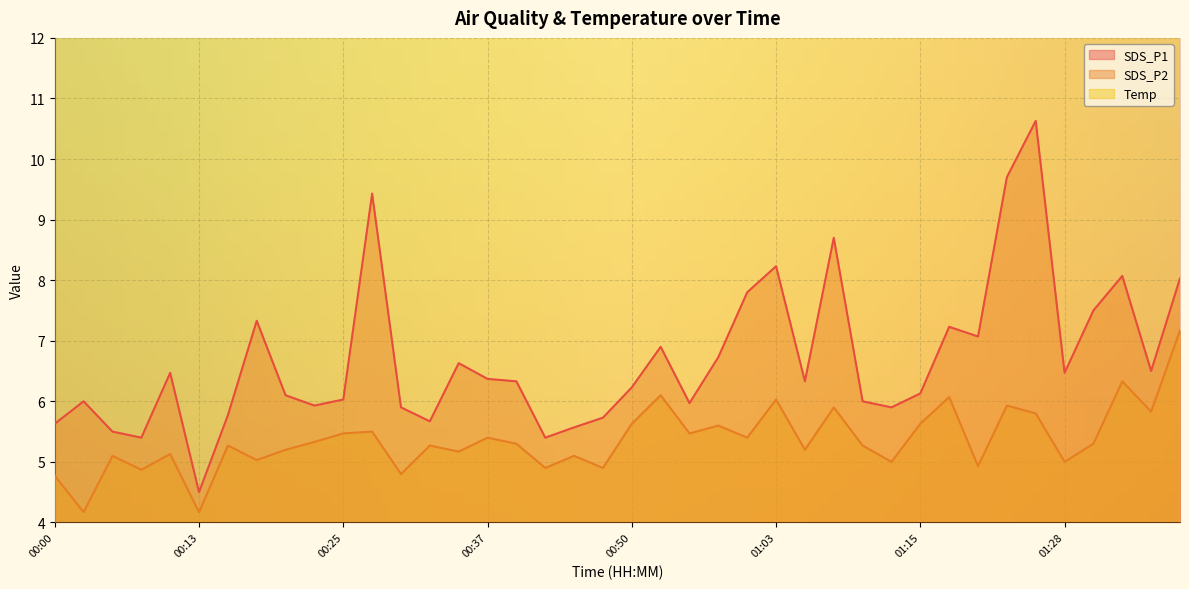

What is the label of the 27th point from the left?

01:06